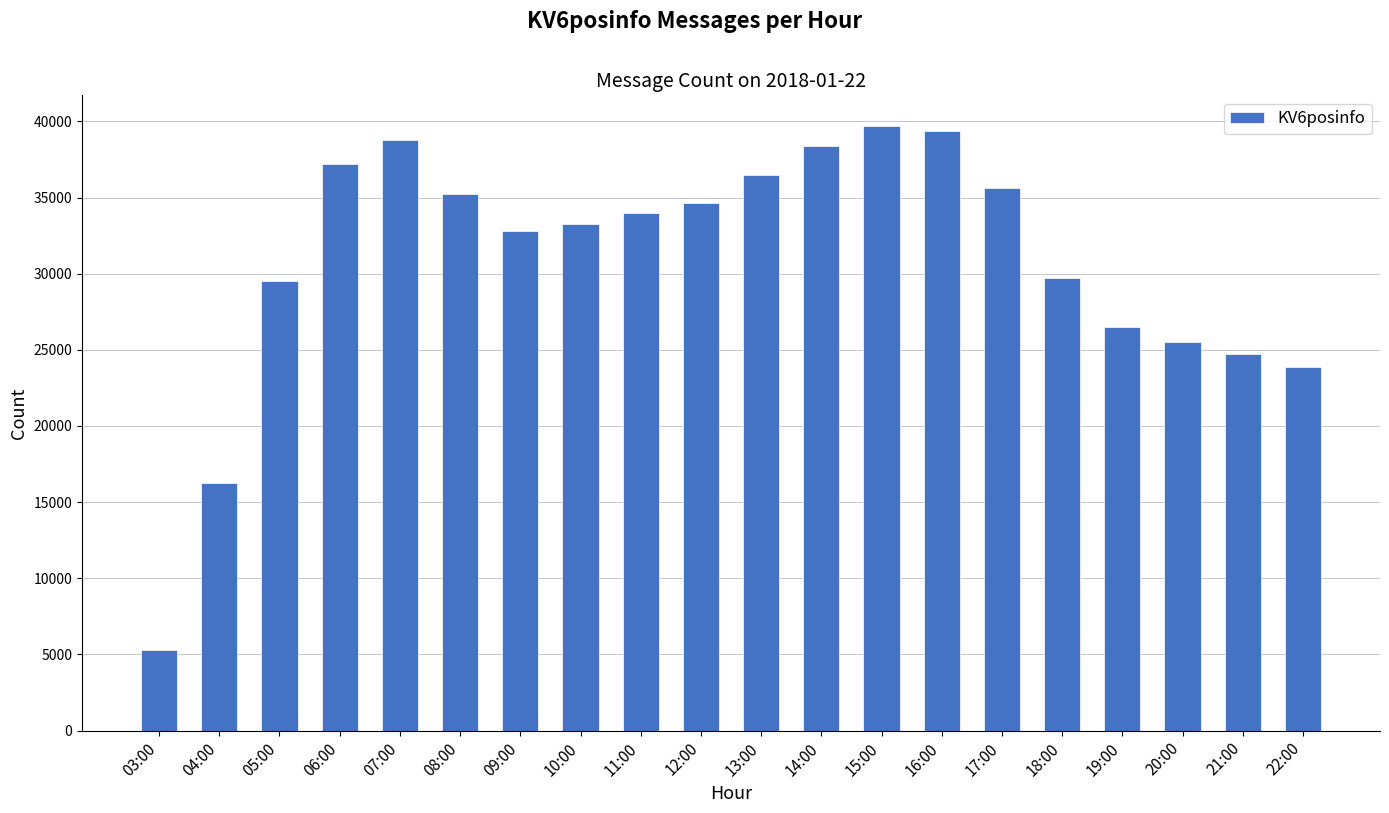

Reading left to right, transcribe all the data shown in this chart.

5283	16227	29514	37198	38760	35213	32780	33279	33979	34649	36480	38370	39725	39362	35631	29705	26495	25516	24728	23867